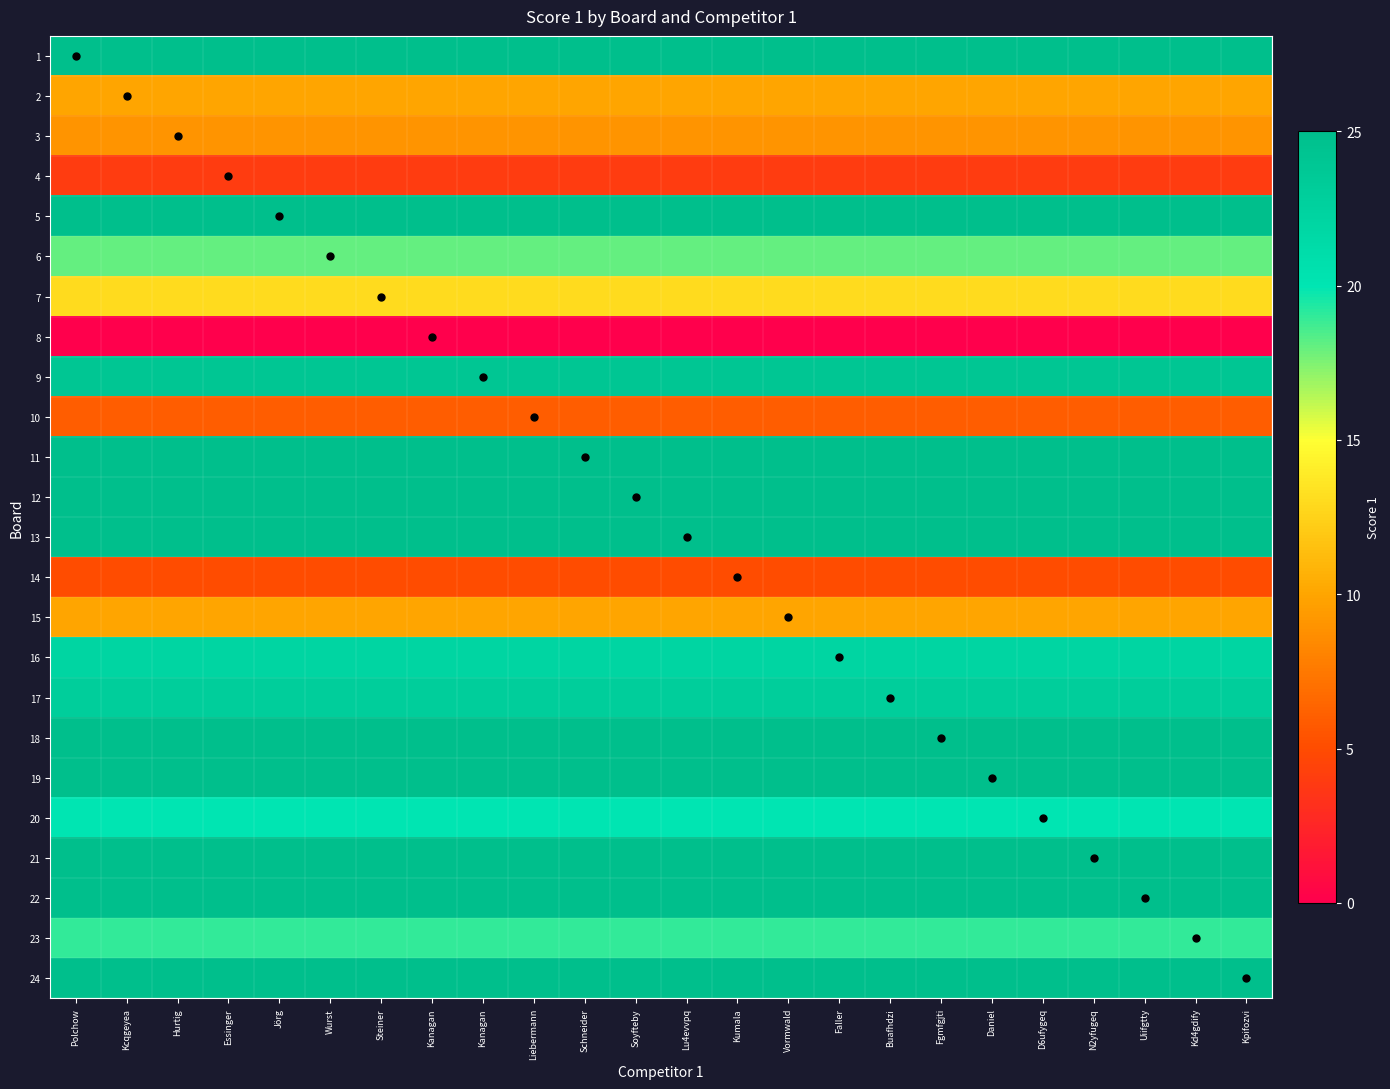

Rank the series by their maximum value, from lowest to highest.

8, 4, 14, 10, 3, 2, 15, 7, 6, 23, 20, 16, 17, 9, 1, 5, 11, 12, 13, 18, 19, 21, 22, 24